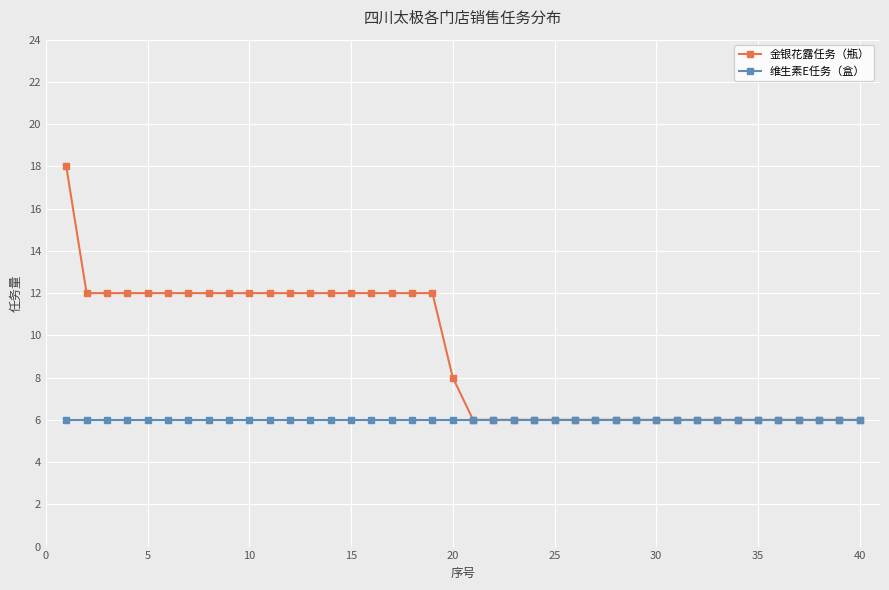

List the series in order of their peak value, lowest first.

维生素E任务（盒）, 金银花露任务（瓶）